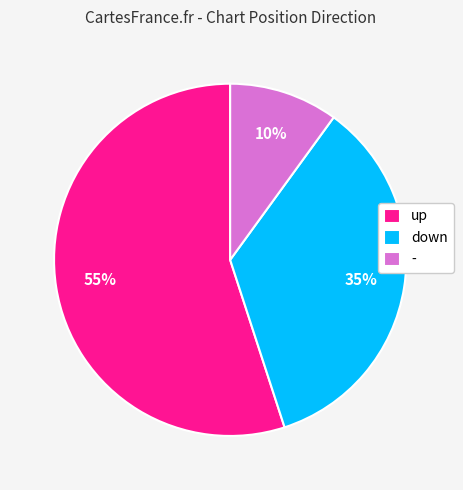

Which slice is the largest?

up